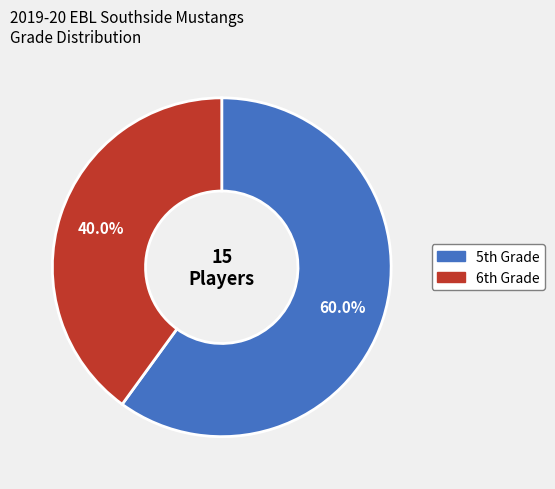

Which category has the smallest portion of the pie?

6th Grade